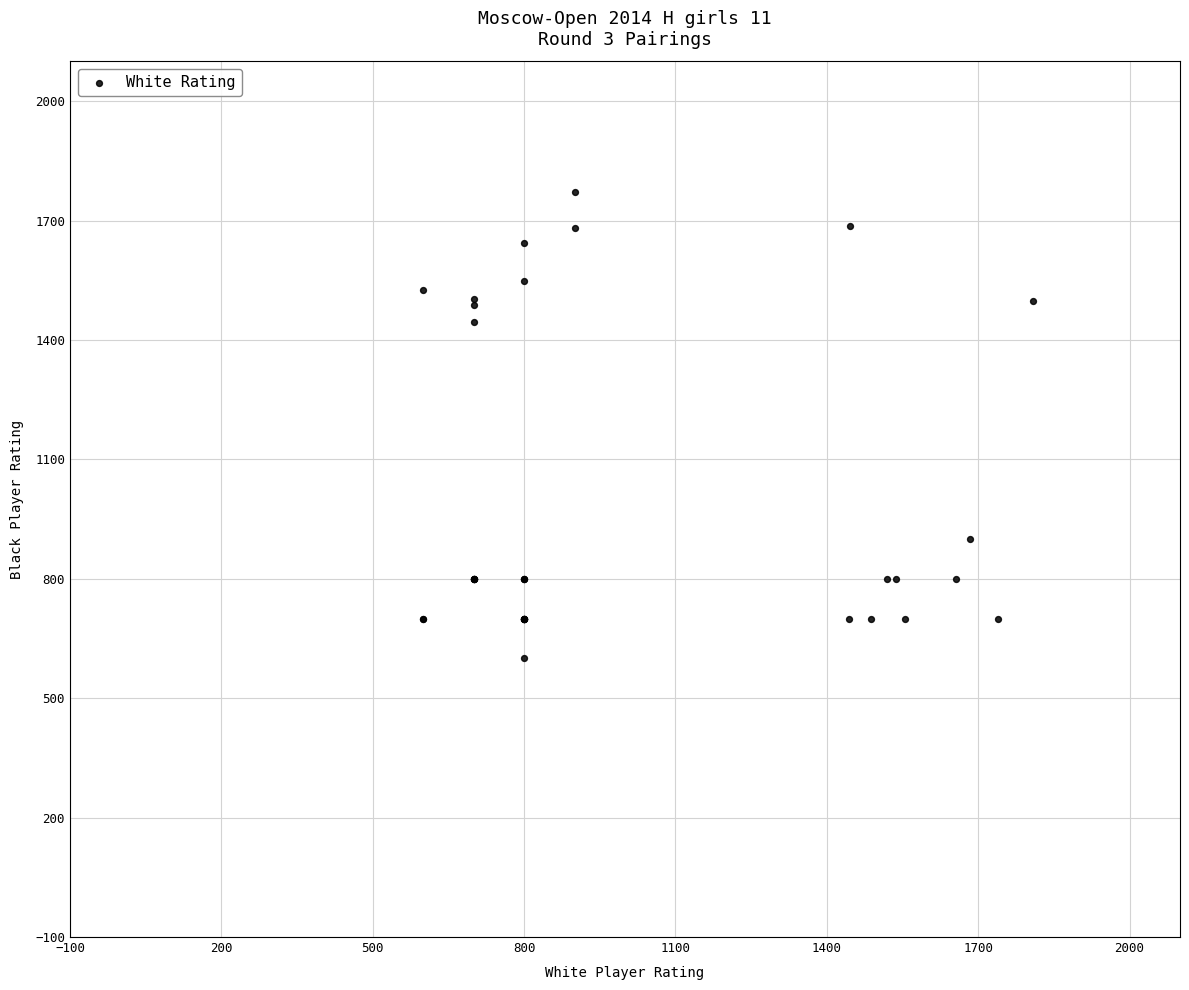

What Y value in the scatter plot is closest to 1186?

1446